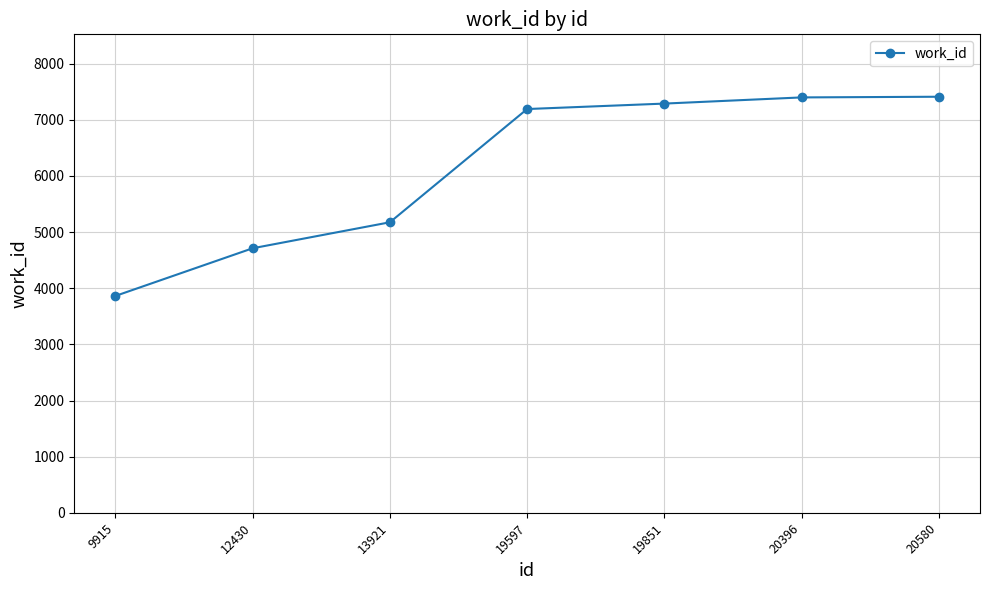

What is the change in value from 12430 to 13921?

+463